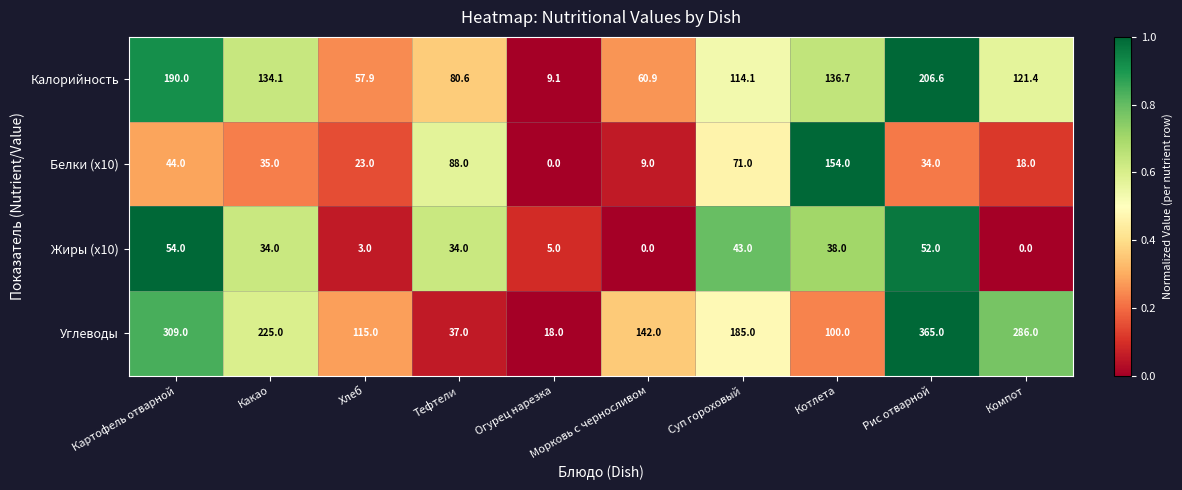

Which category has the lowest value in the Углеводы series?

Огурец нарезка